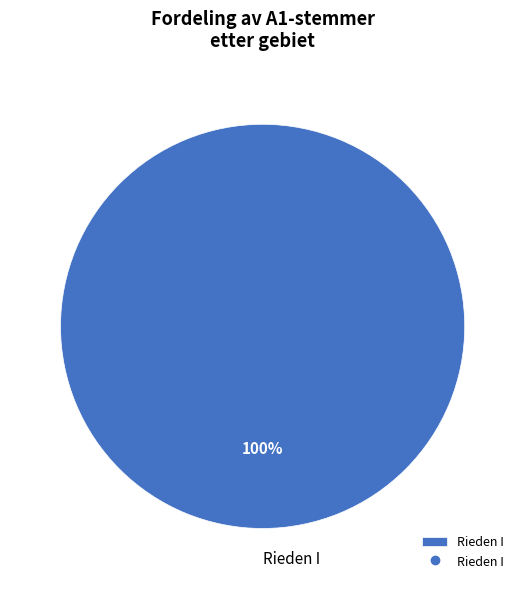

Is it true that Rieden I is 100% of the pie?

True